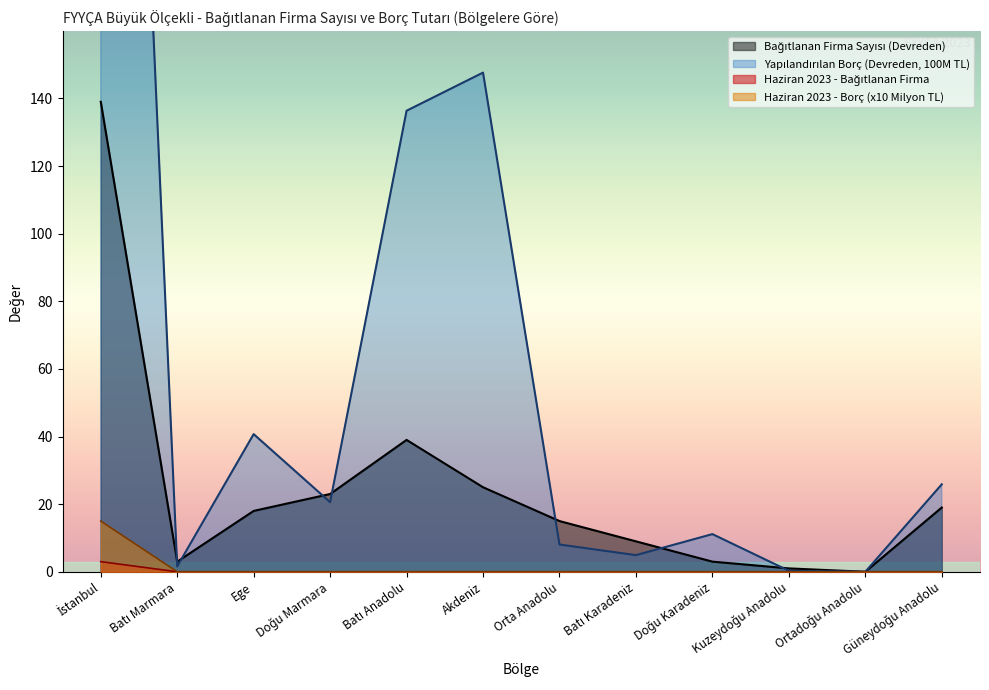

True or false: Haziran 2023 - Bağıtlanan Firma has more than 1 points higher than both neighbors.

False